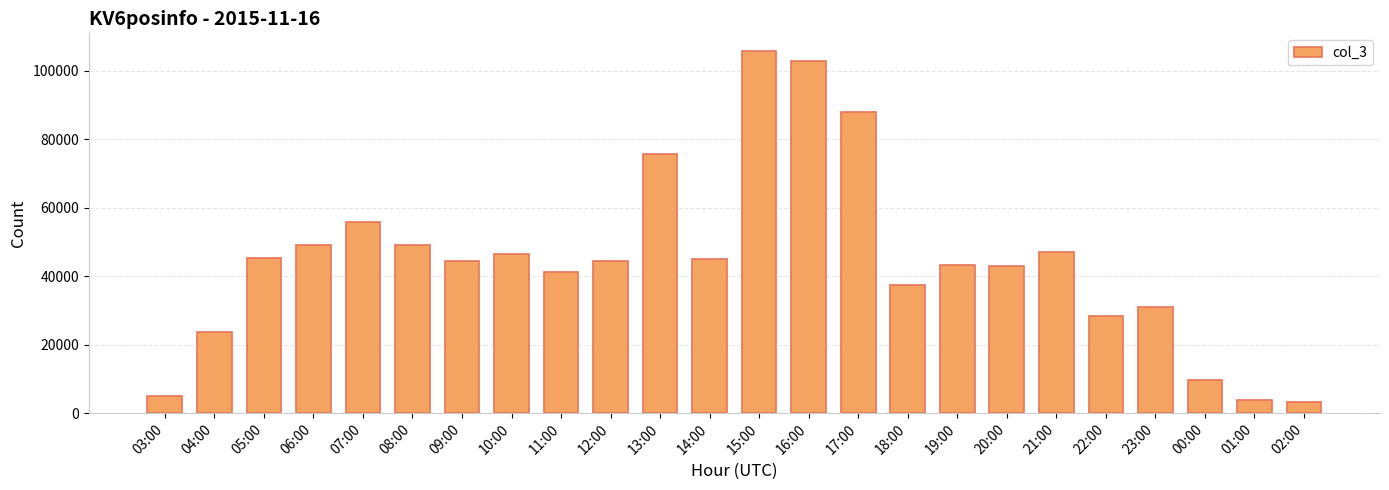

What is the value of the 19th bar from the left?

46958